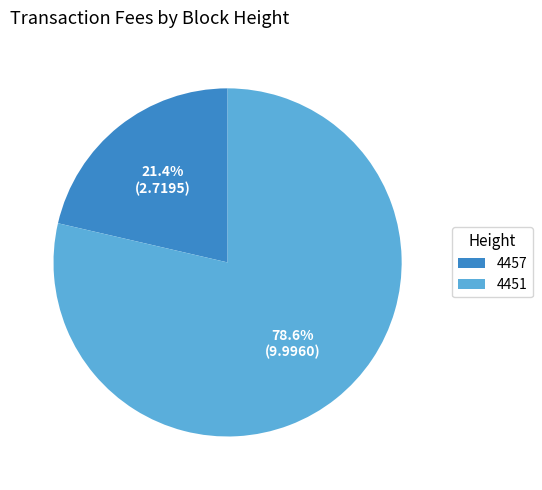

What percentage is the 4451 slice, to the nearest percent?

79%